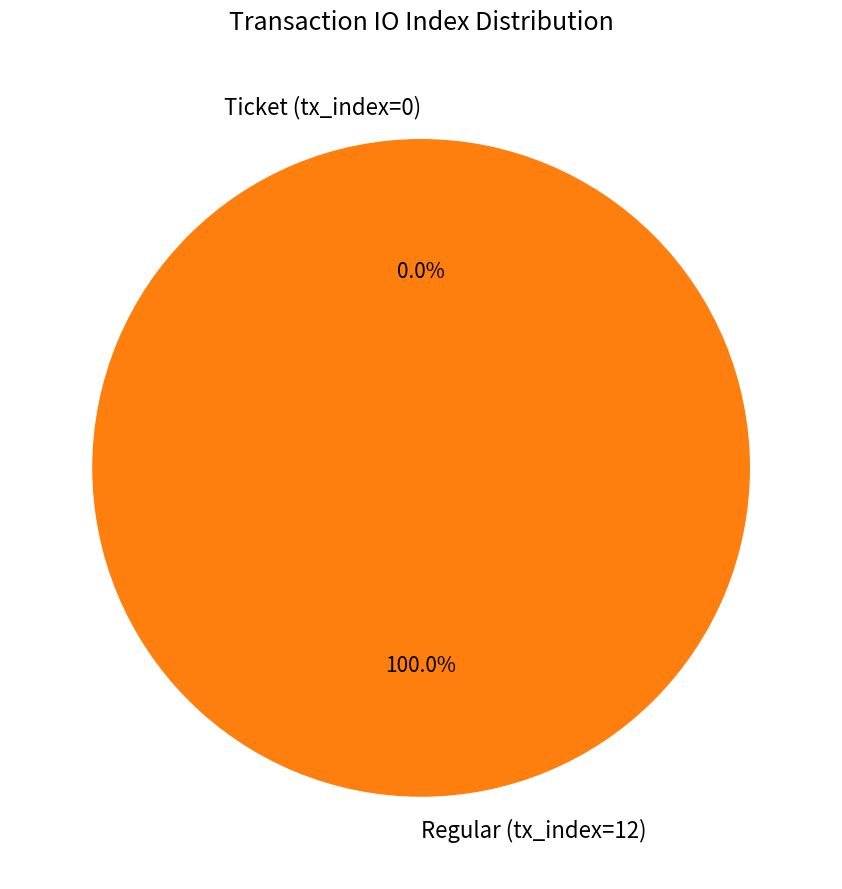

Count the number of slices in the pie.

2